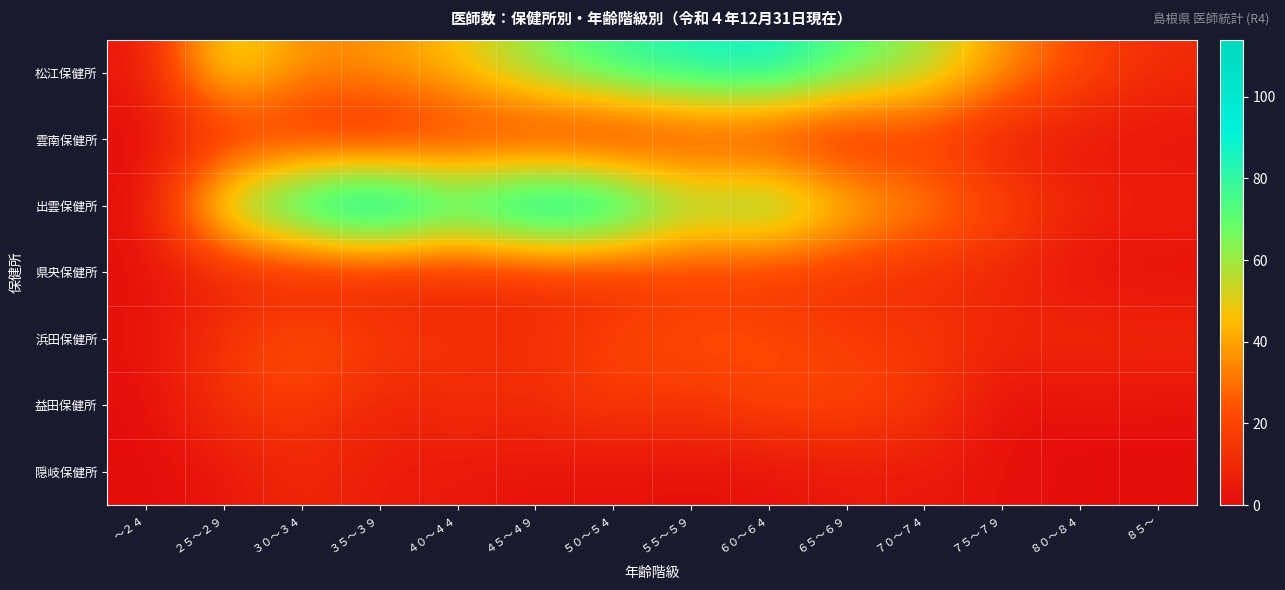

At which category is the sum across all series the highest?

６０～６４